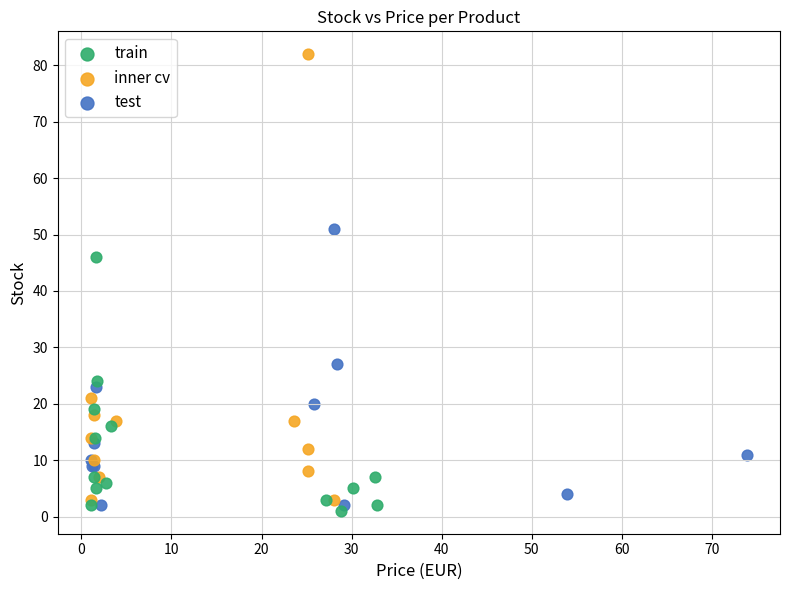

Which series reaches the minimum Y coordinate?

train